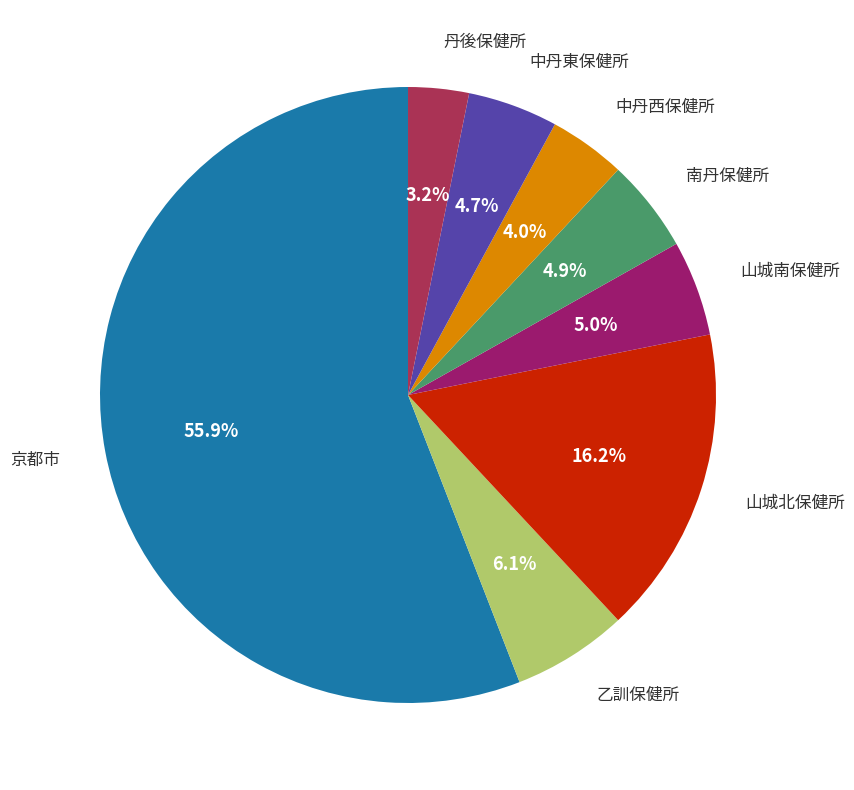

What is the smallest slice in the pie chart?

丹後保健所